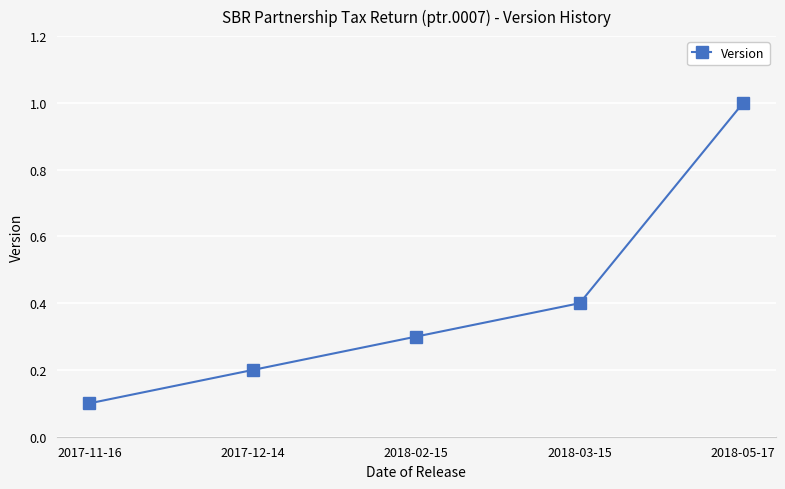

How many lines are shown in the chart?

1